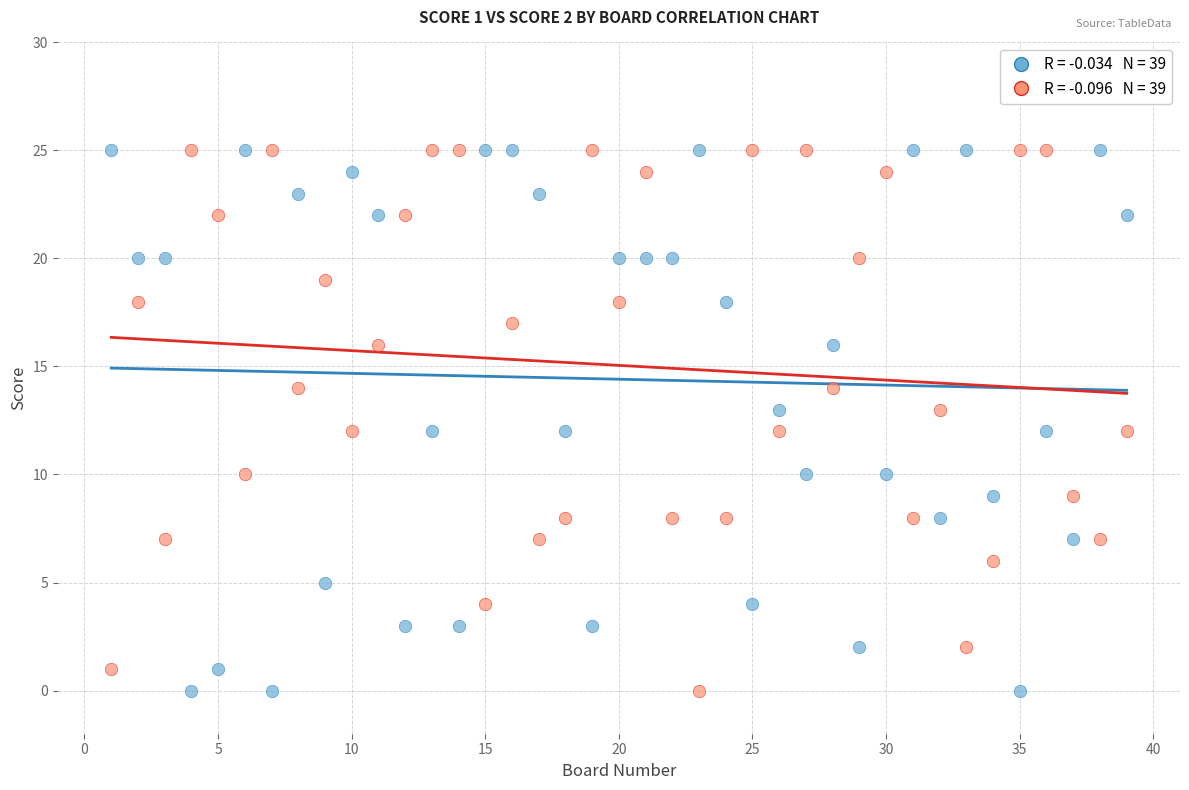

Across all data points, what is the range of Y values (max minus min)?

25